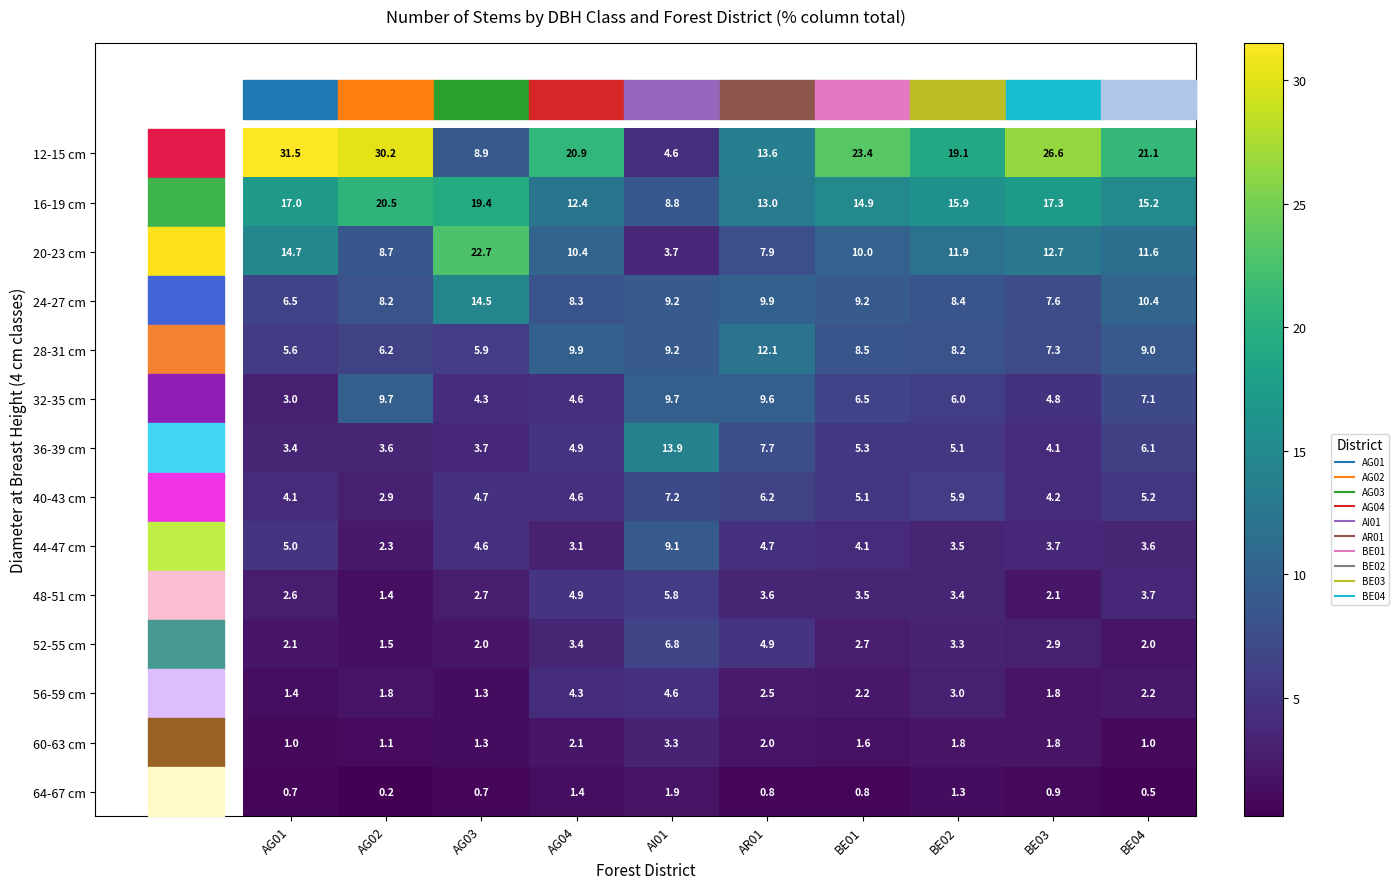

What is the spread (max minus min) of values at AR01?

12.8